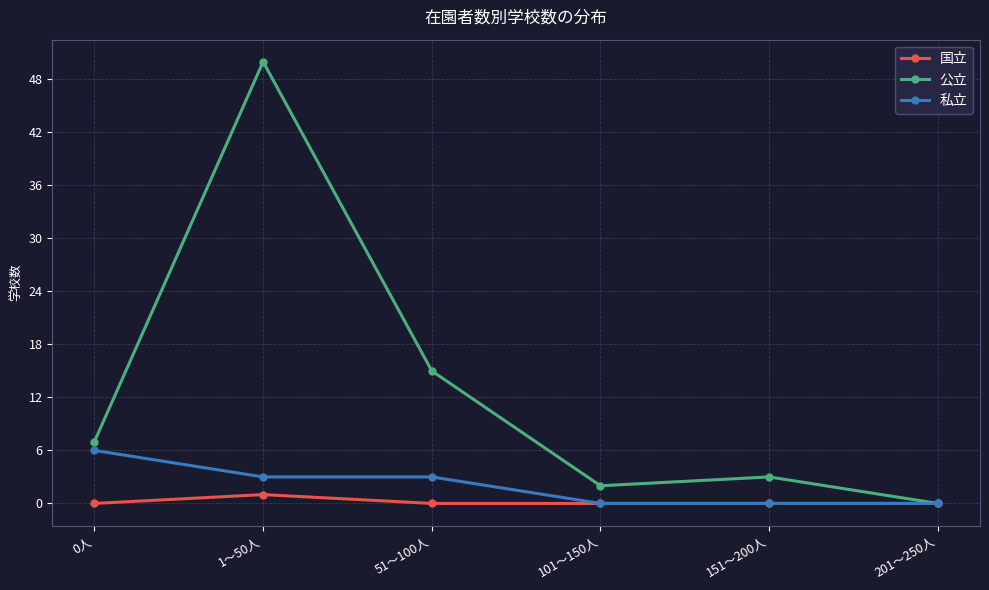

True or false: 国立 has more than 2 interior local peaks.

False